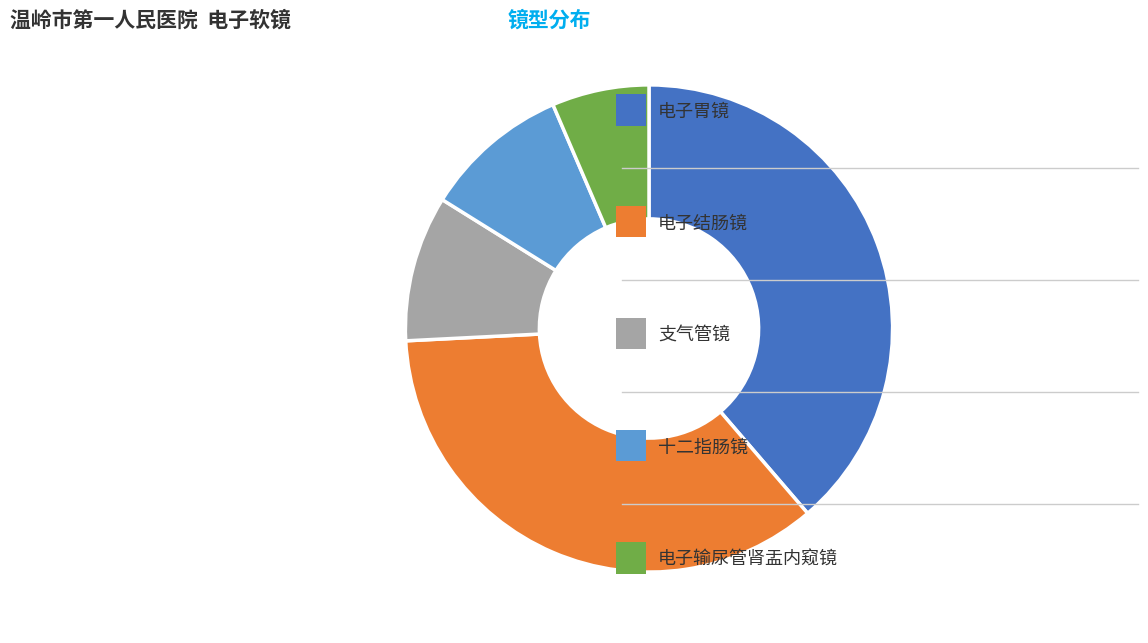

Does any single category account for the majority?

No